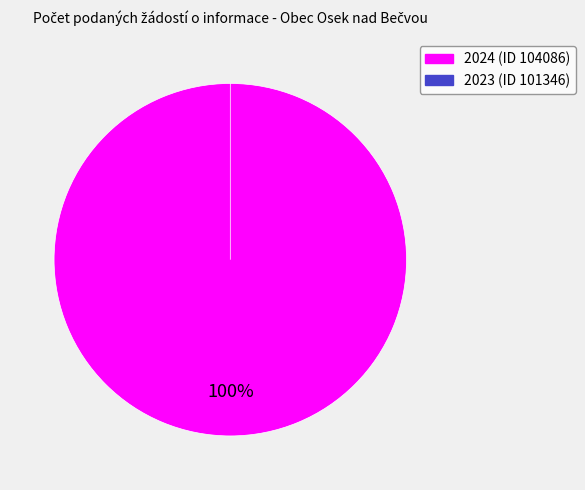

To the nearest percent, what is the difference between the largest and smallest slice percentages?

100%